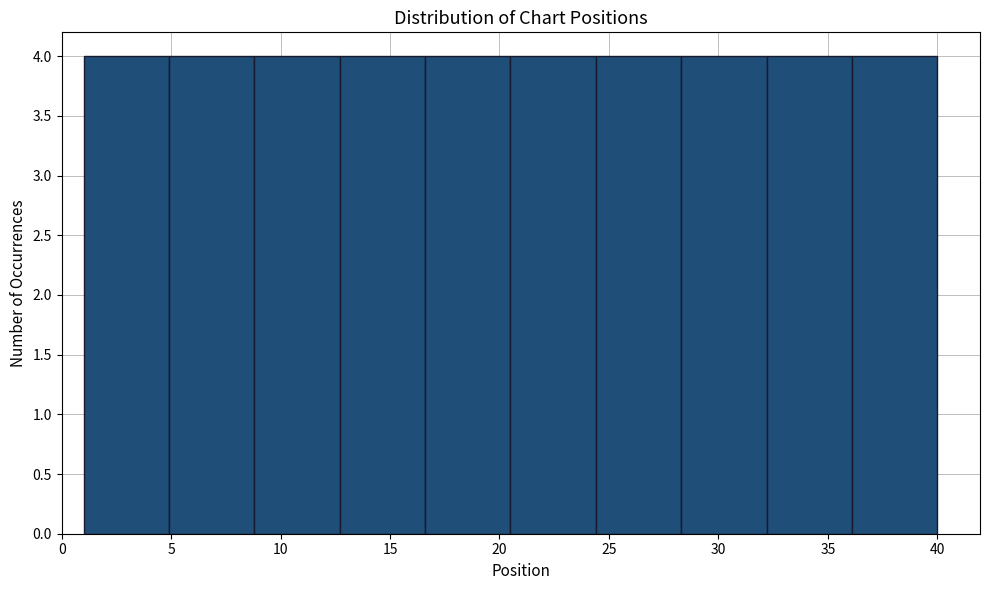

What is the height of the bar covering 24.4 to 28.3 on the x-axis? Neither the bar edges nor the heights are printed on the chart, so give them approximately, as read against the axes.

4